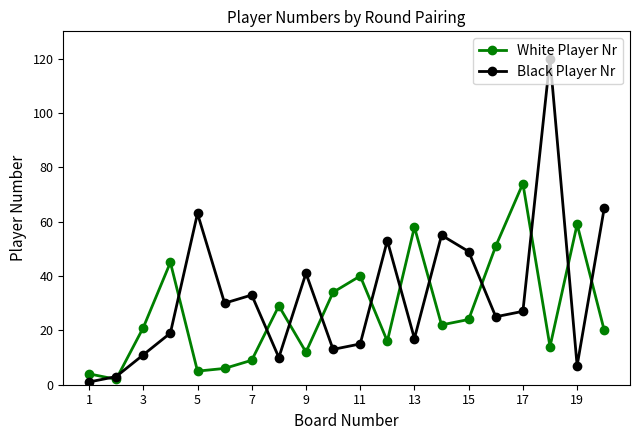

What is the greatest value displayed?

120